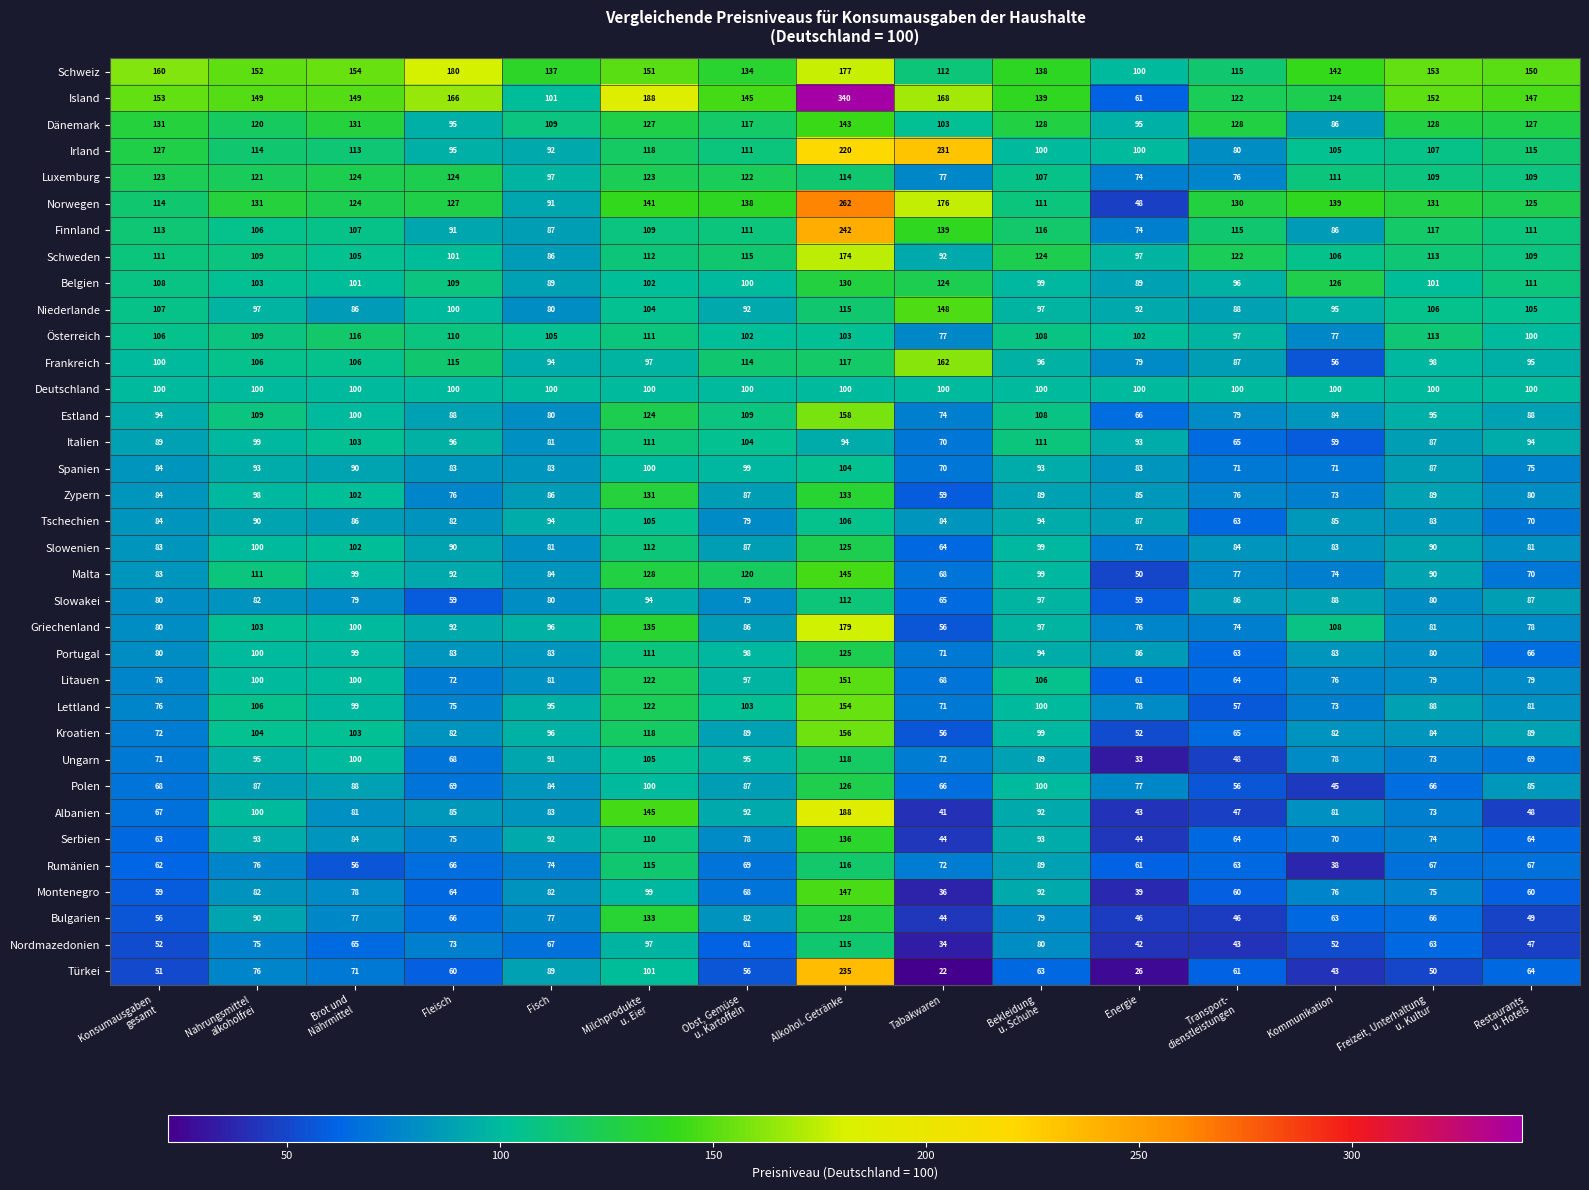

What is the sum of all Spanien values?

1286